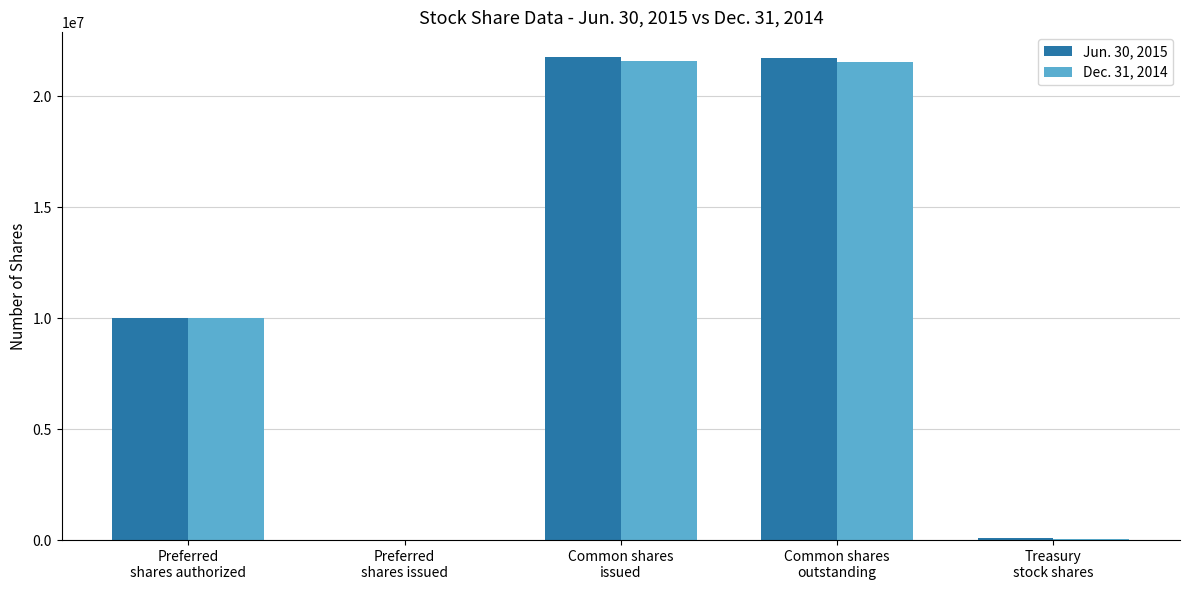

Does the chart contain stacked bars?

No